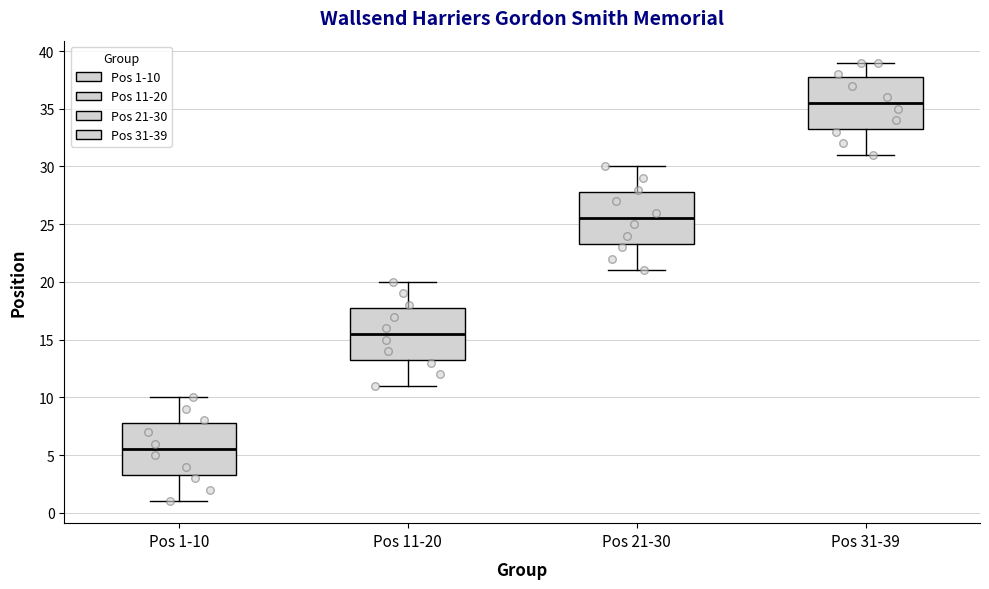

Where does the lower whisker of the box for Pos 21-30 end on the y-axis? The values are not printed on the chart, so give them approximately, as read against the axis.

21.0